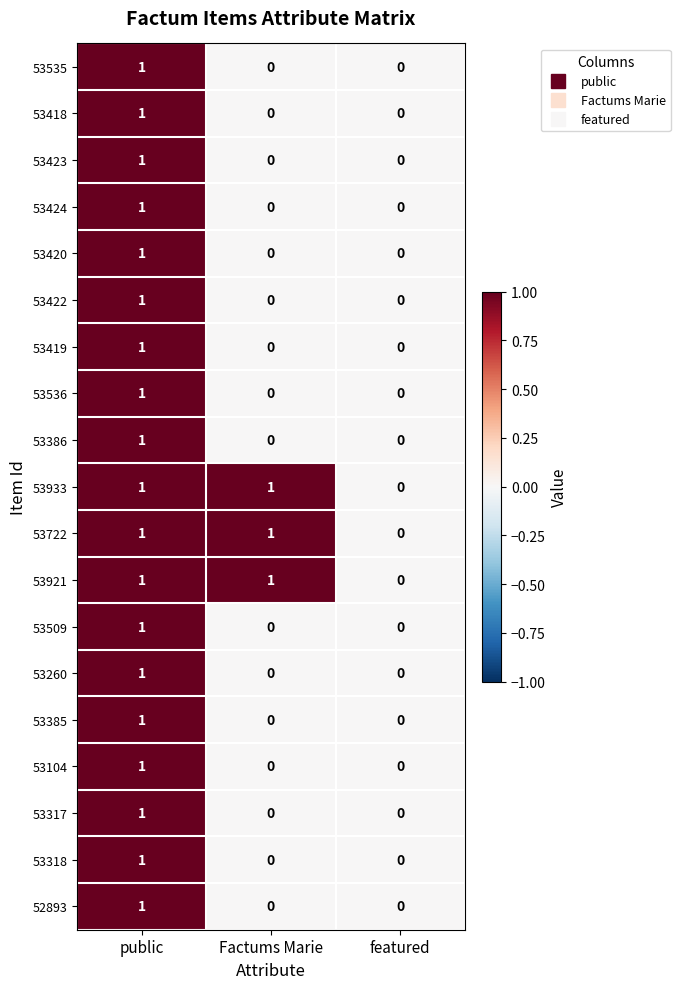

What is the total value across all series at Factums Marie?

3